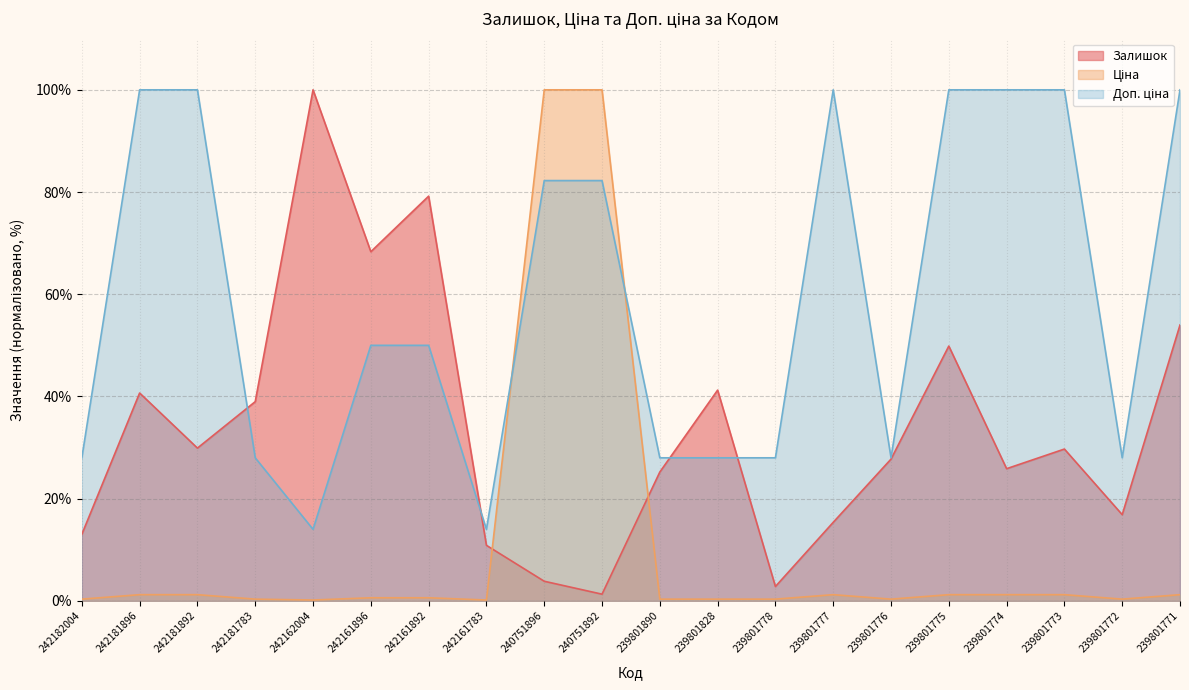

At how many categories does at least one series exceed 0?

20